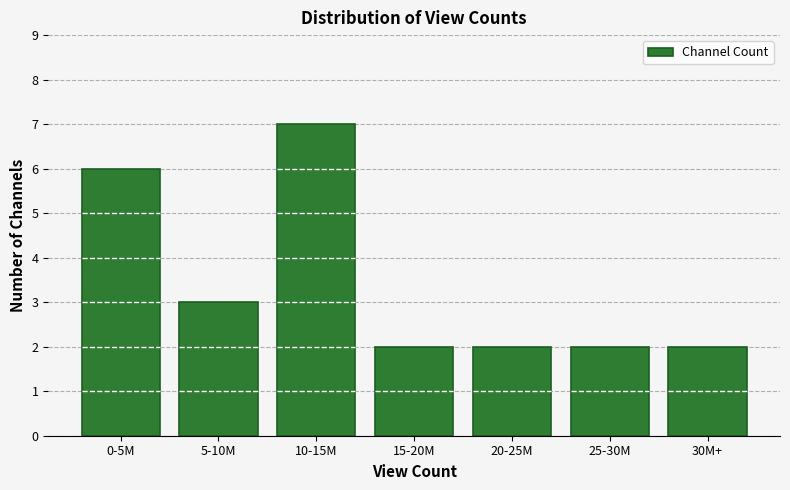

Reading left to right, list all the values displayed in this chart.

6	3	7	2	2	2	2